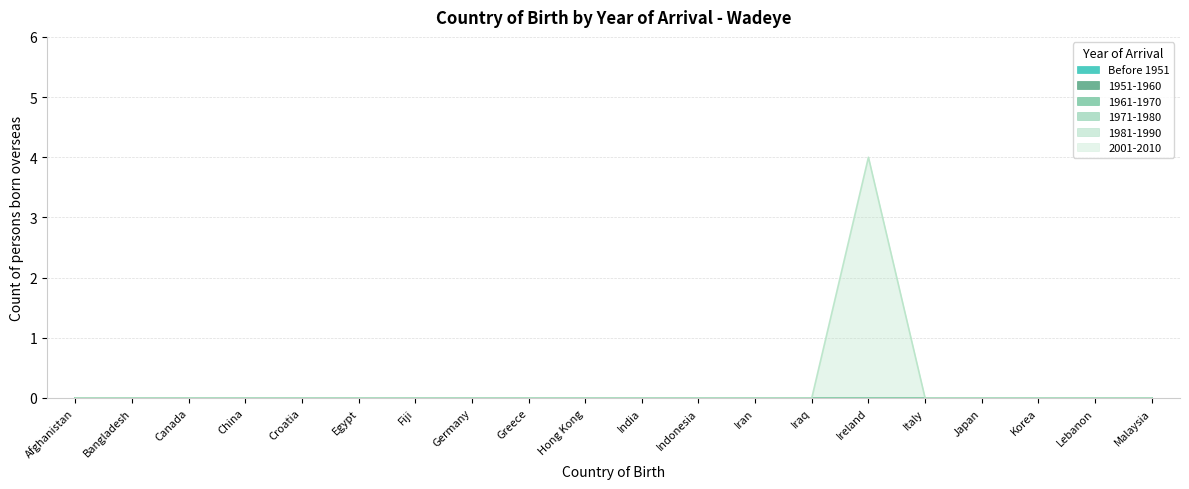

What is the maximum value shown in the chart?

4